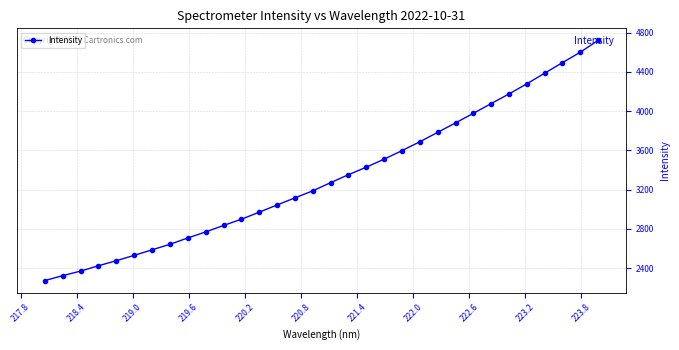

What is the maximum value shown in the chart?

4721.0